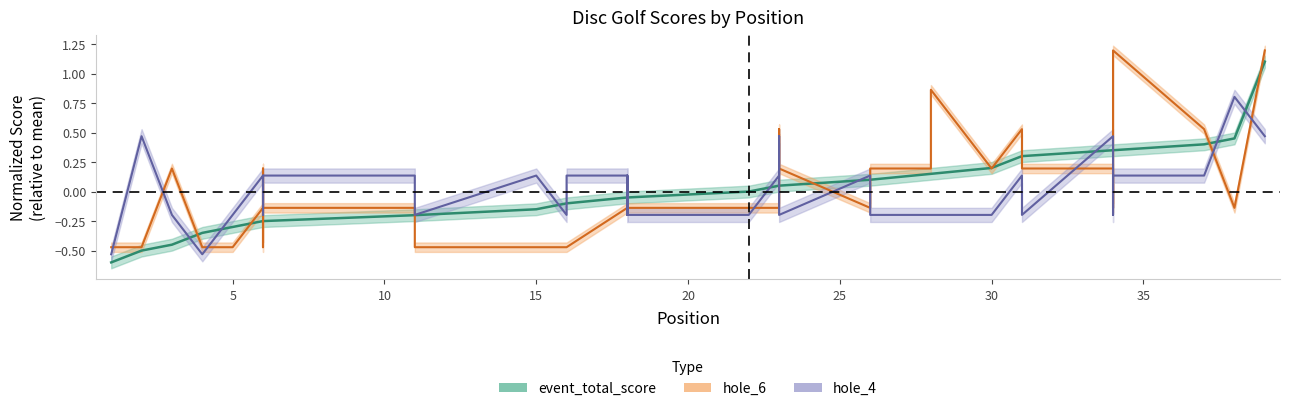

How many series are shown in this chart?

3